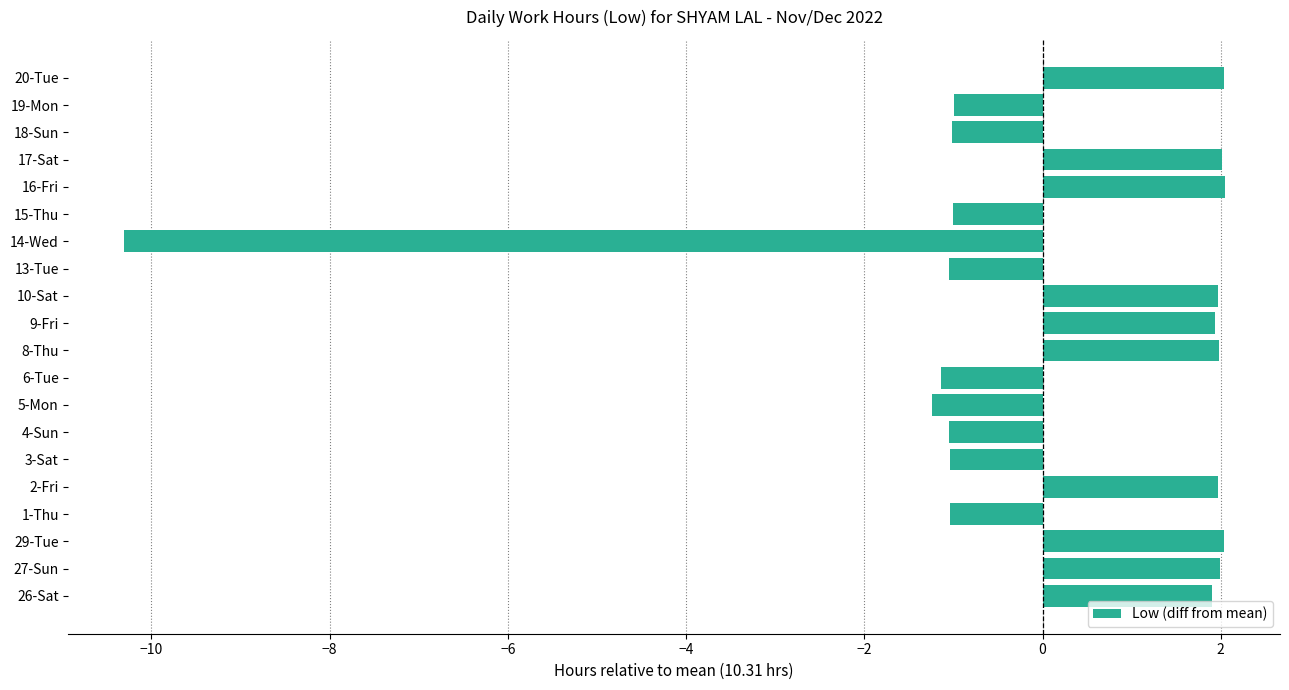

What is the sum of the values at 26-Sat and 29-Tue?

3.9